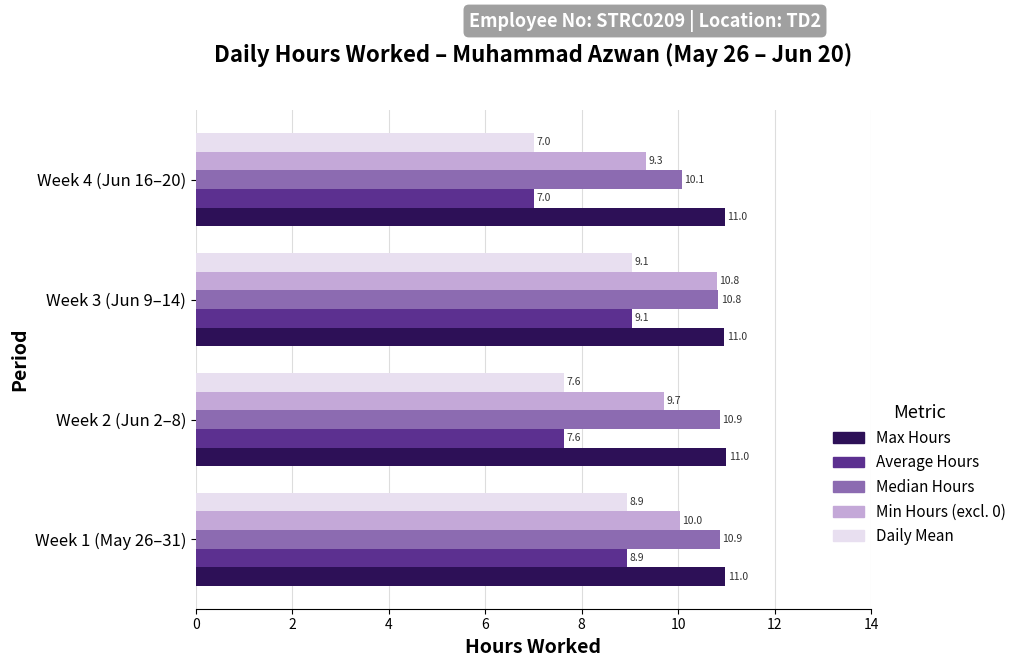

What is the difference between the maximum and minimum values in the Min Hours (excl. 0) series?

1.5